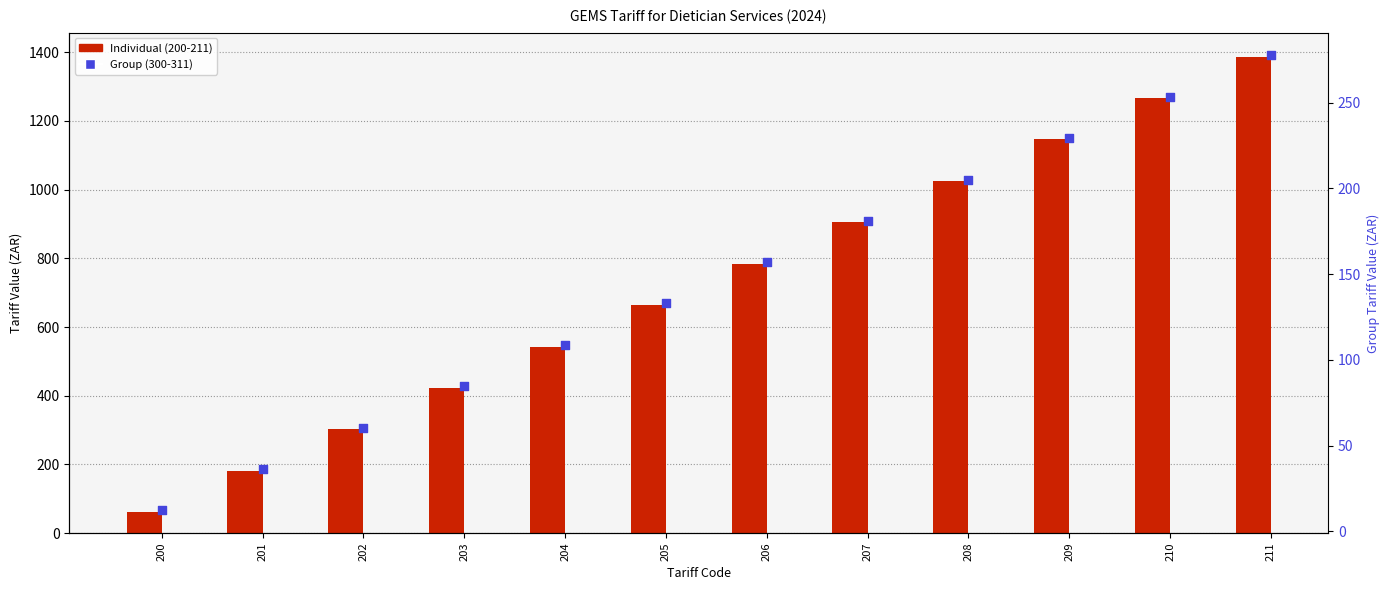

Which series has the largest total across all categories?

Individual (200-211)